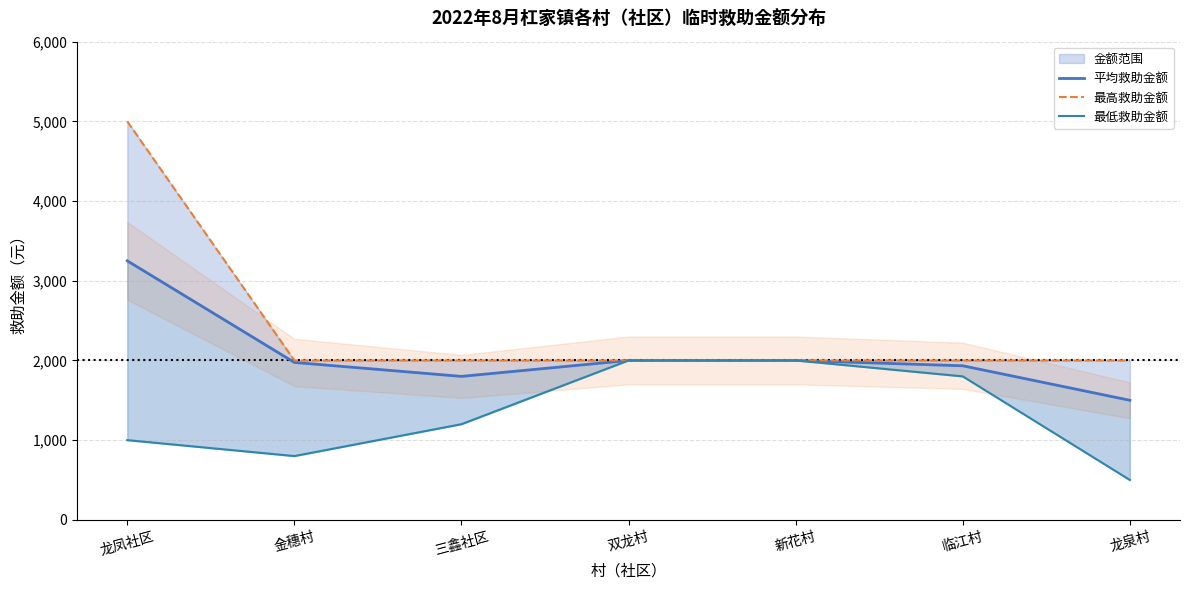

The value of 平均救助金额 at 龙凤社区 is 3250. True or false?

True